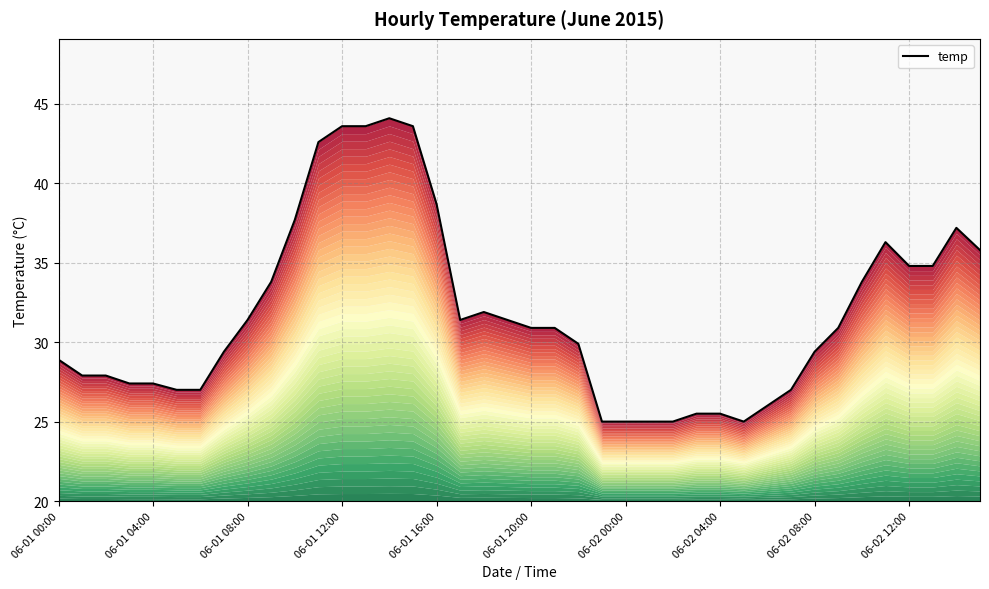

Does the chart display data point markers on the line(s)?

No